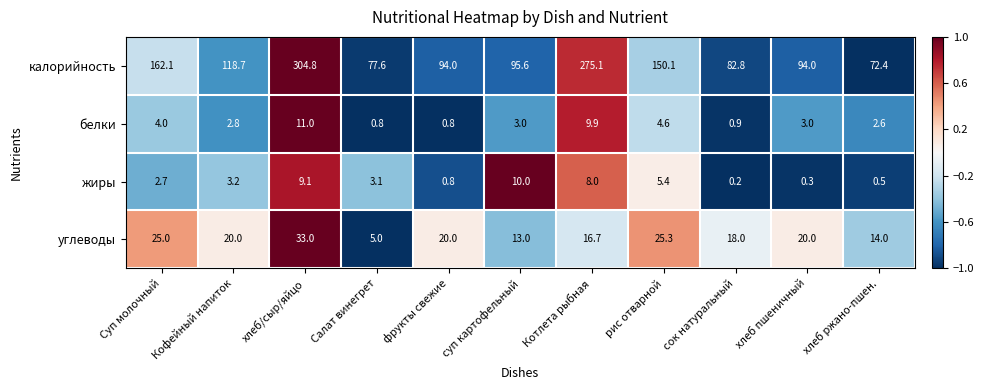

What is the maximum value shown in the chart?

304.8